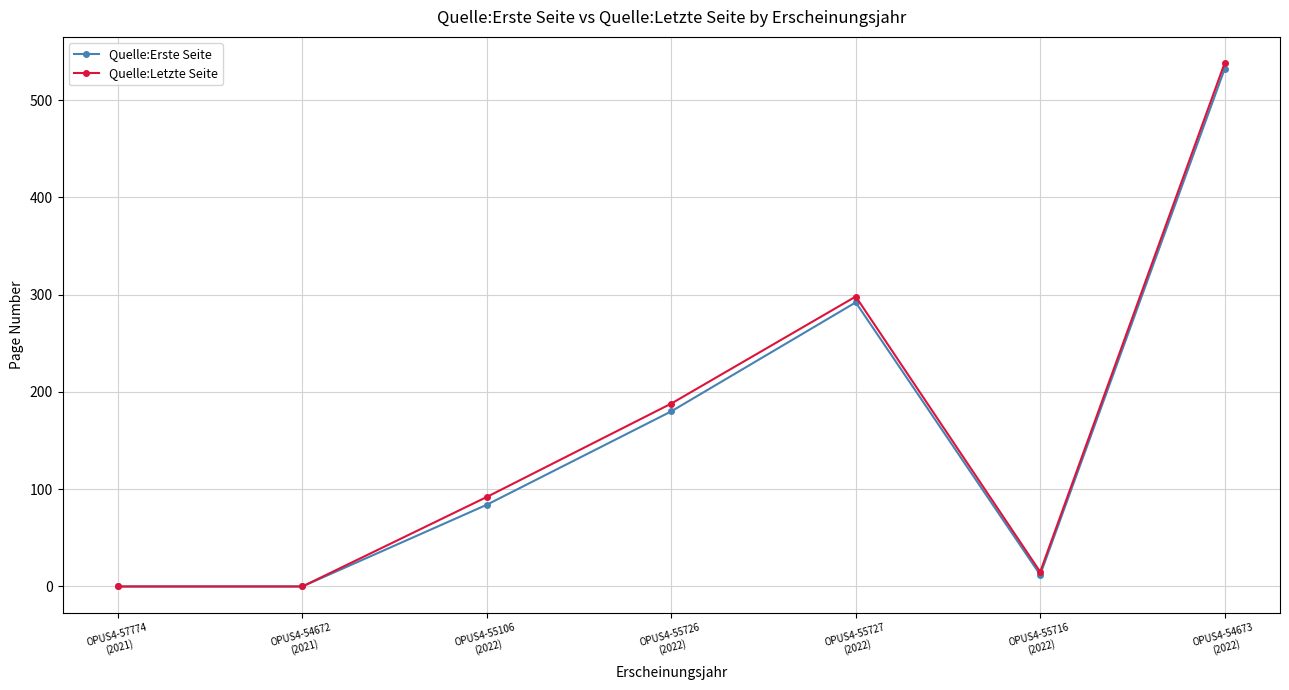

How many interior local peaks does the Quelle:Erste Seite series have?

1